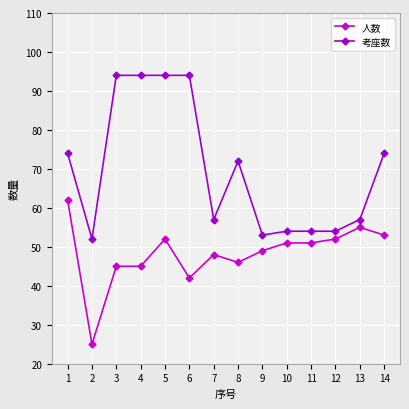

What is the sum of the 人数 values at 1 and 13?

117